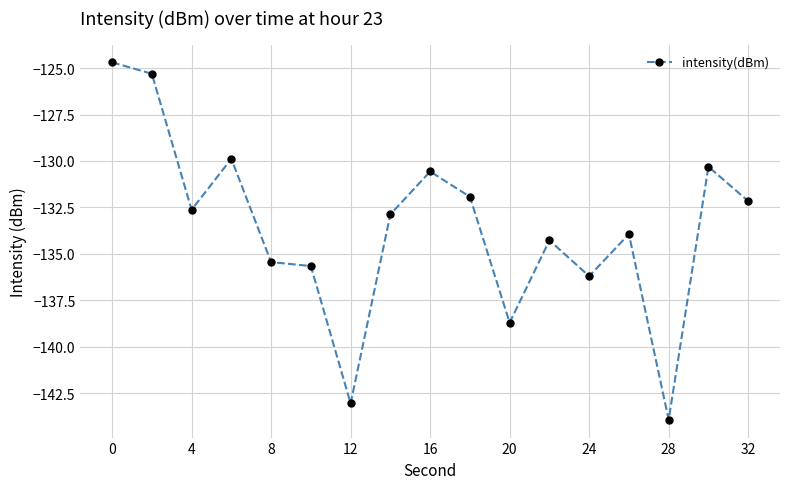

True or false: there are more than 0 points higher than both neighbors.

True